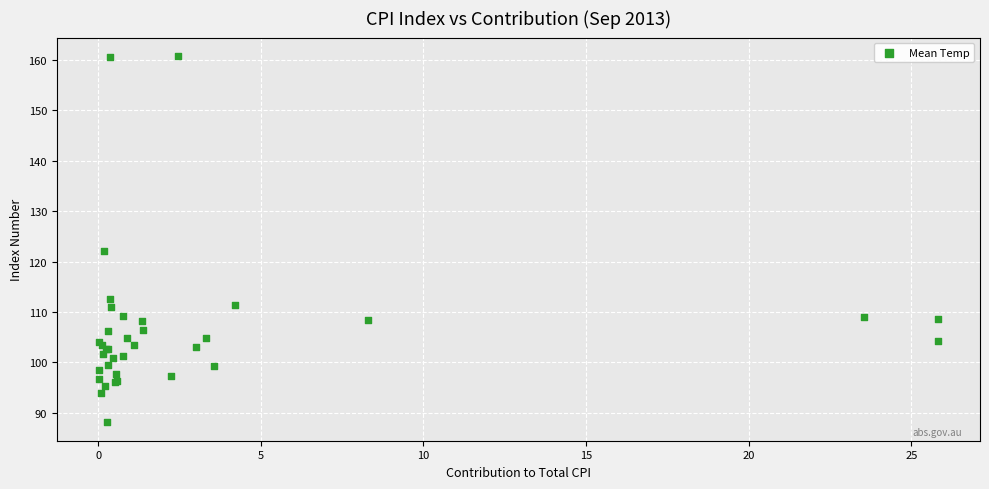

What Y value in the scatter plot is closest to 124?

122.0